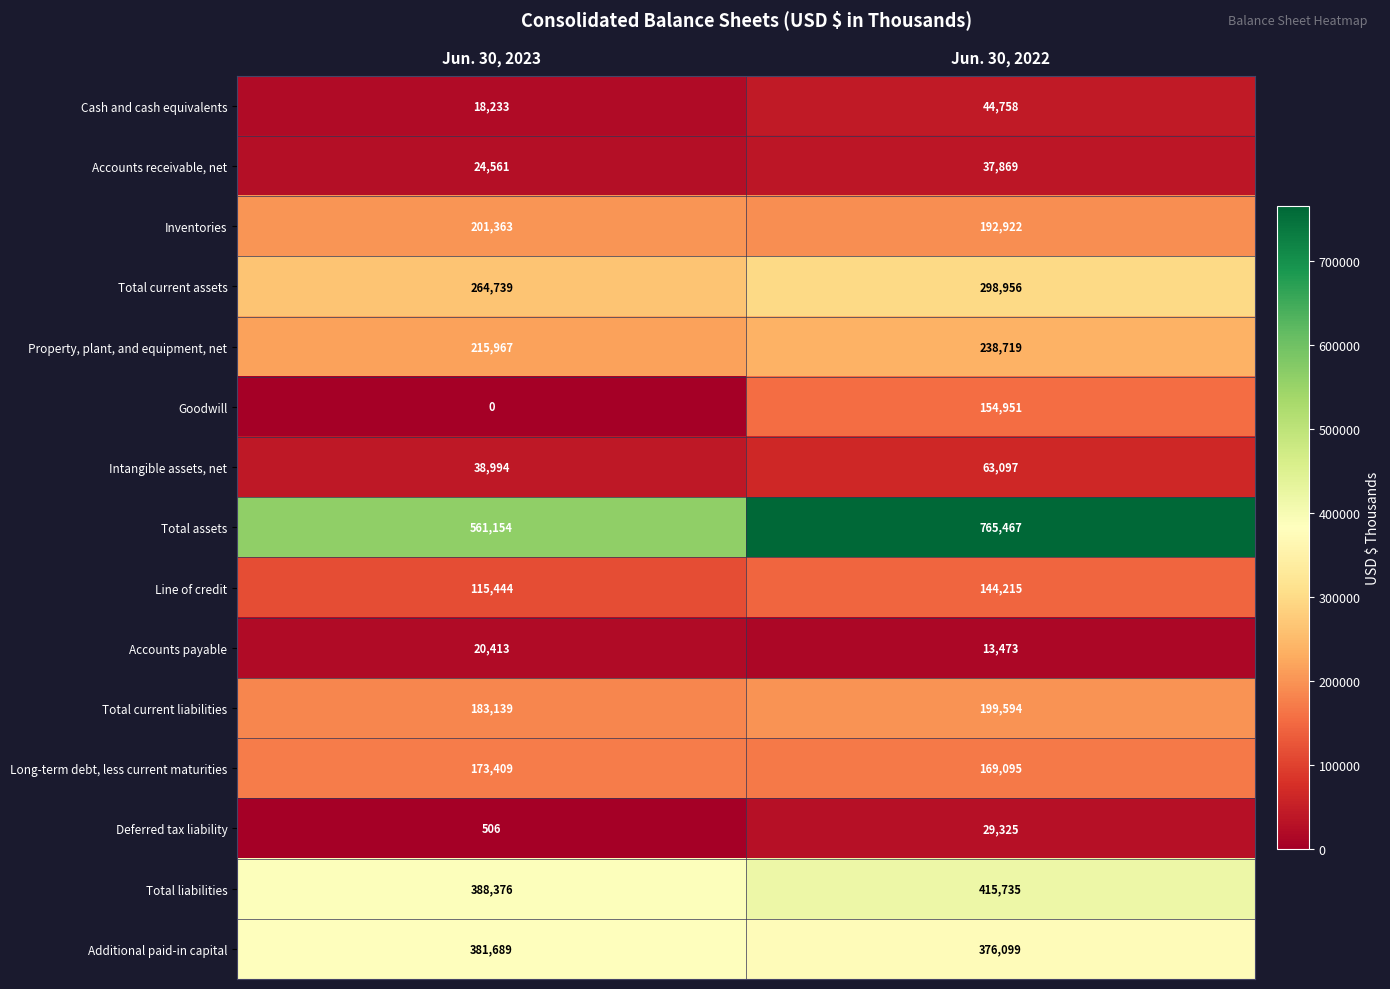

Which series has the largest range (max minus min)?

Total assets